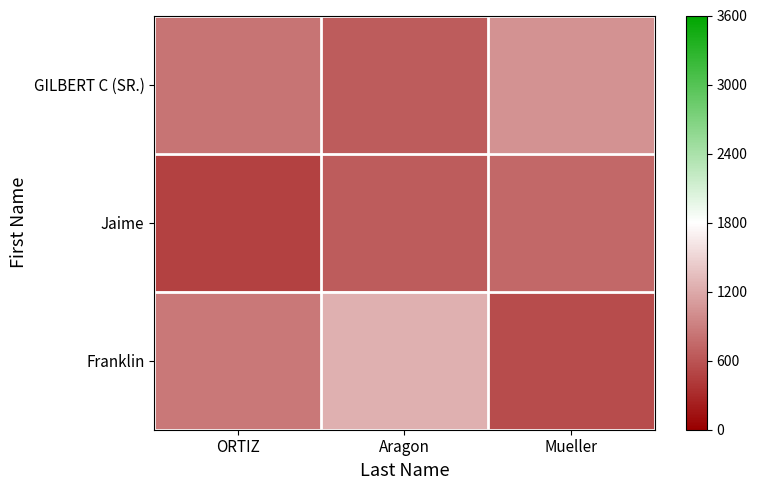

Rank the series at Aragon from highest to lowest value.

Franklin, Jaime, GILBERT C (SR.)